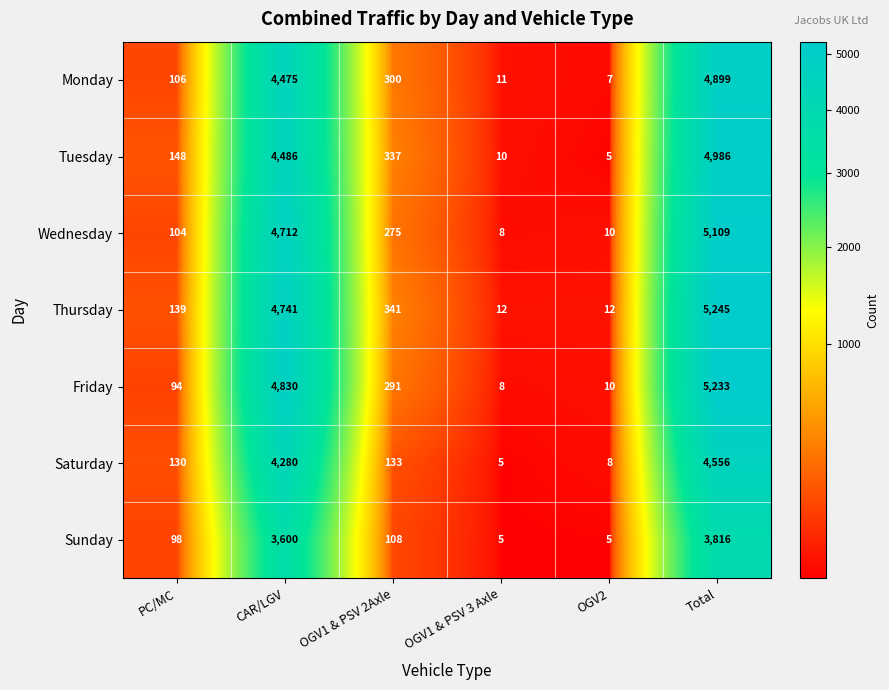

At how many categories does at least one series exceed 2185?

2